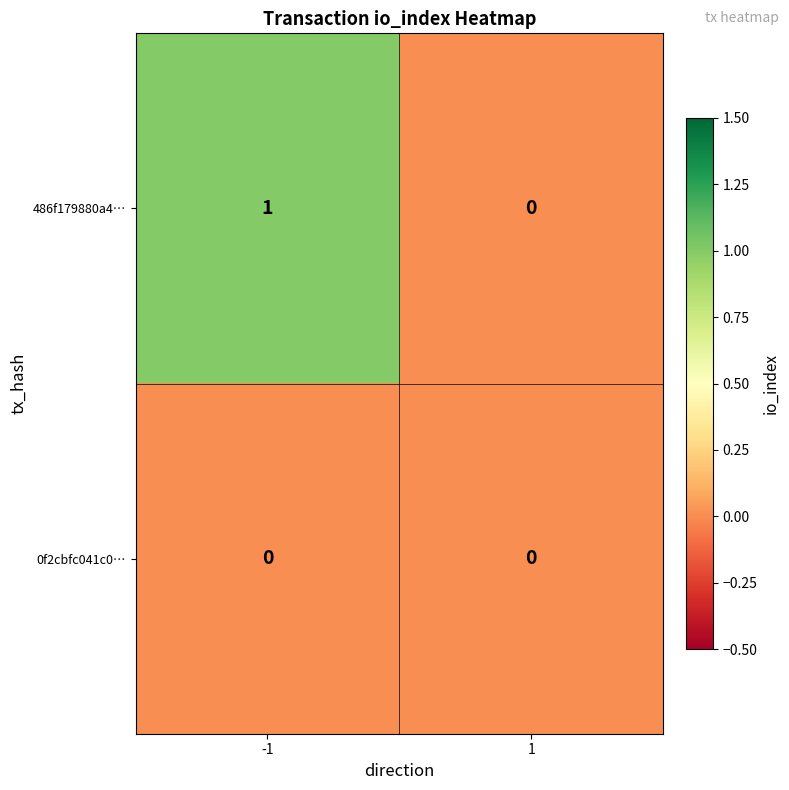

Rank the series by their average value, from highest to lowest.

486f179880a4…, 0f2cbfc041c0…